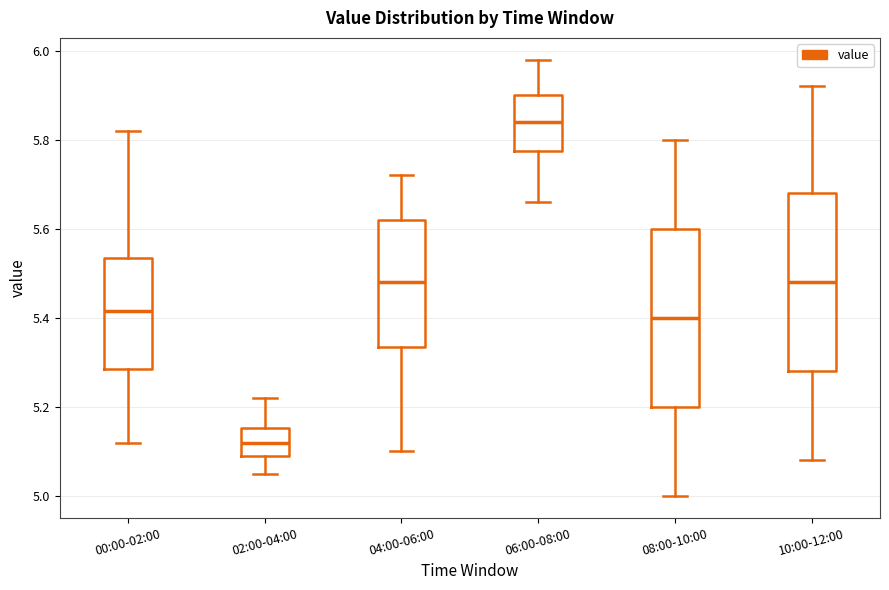

Reading left to right, read every box against the y-axis: the position of its median line, the range the box covers, and the ends of its whiskers. The values are not printed on the chart, so give them approximately, as read against the axis.

00:00-02:00: median 5.42, box 5.28 to 5.54, whiskers 5.12 to 5.82
02:00-04:00: median 5.12, box 5.10 to 5.16, whiskers 5.06 to 5.22
04:00-06:00: median 5.48, box 5.34 to 5.62, whiskers 5.10 to 5.72
06:00-08:00: median 5.84, box 5.78 to 5.90, whiskers 5.66 to 5.98
08:00-10:00: median 5.40, box 5.20 to 5.60, whiskers 5.00 to 5.80
10:00-12:00: median 5.48, box 5.28 to 5.68, whiskers 5.08 to 5.92